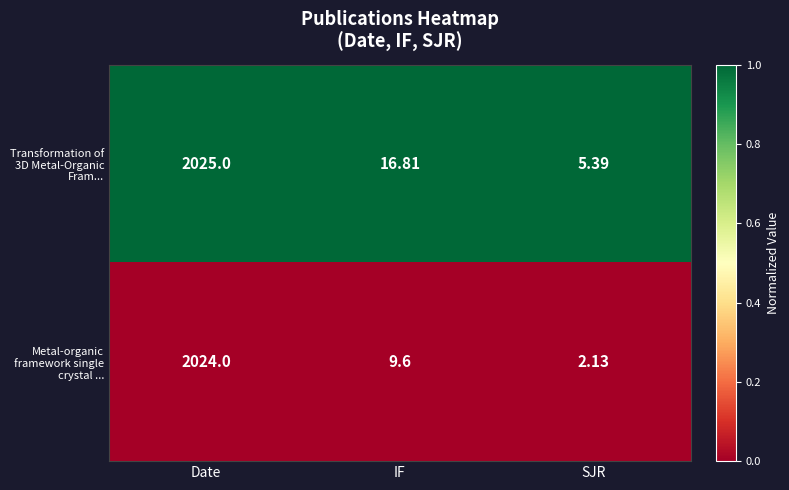

Between Date and IF, which series saw the biggest shift?

Metal-organic framework single crystal ...